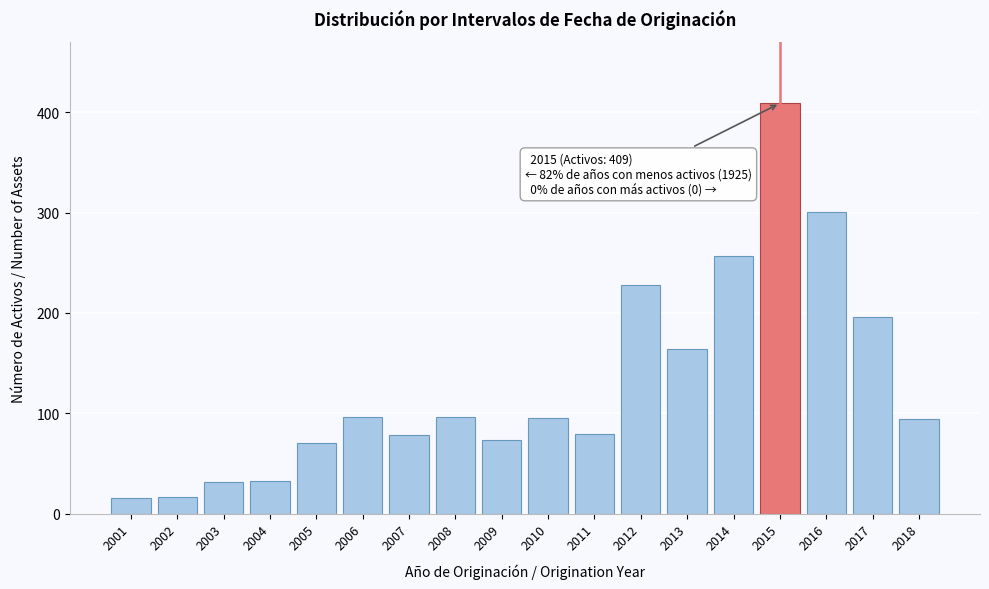

True or false: the data shows 128 at 2012.

False